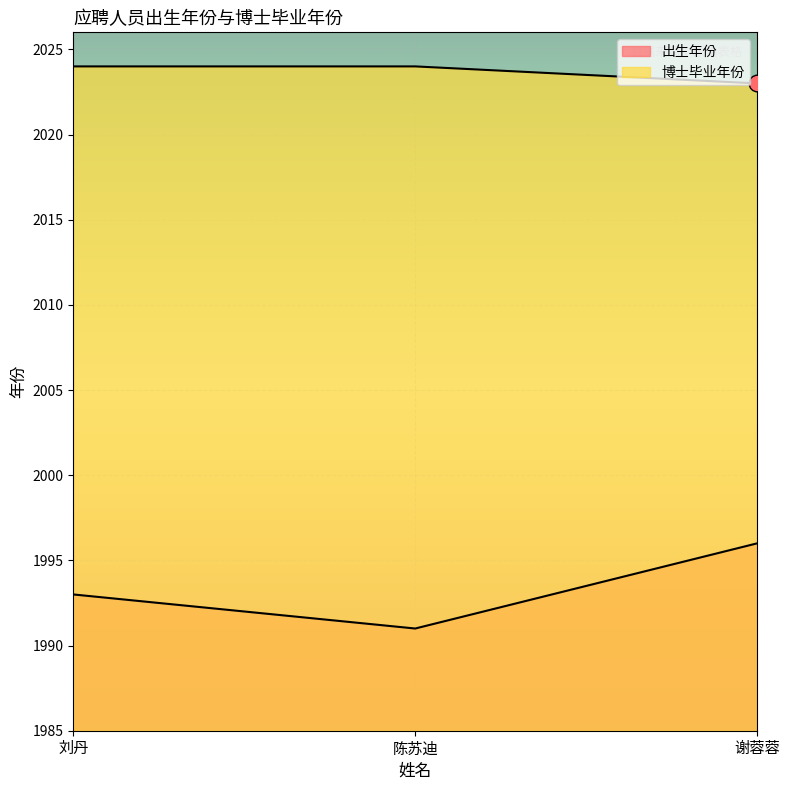

What is the total value across all series at 刘丹?

4017